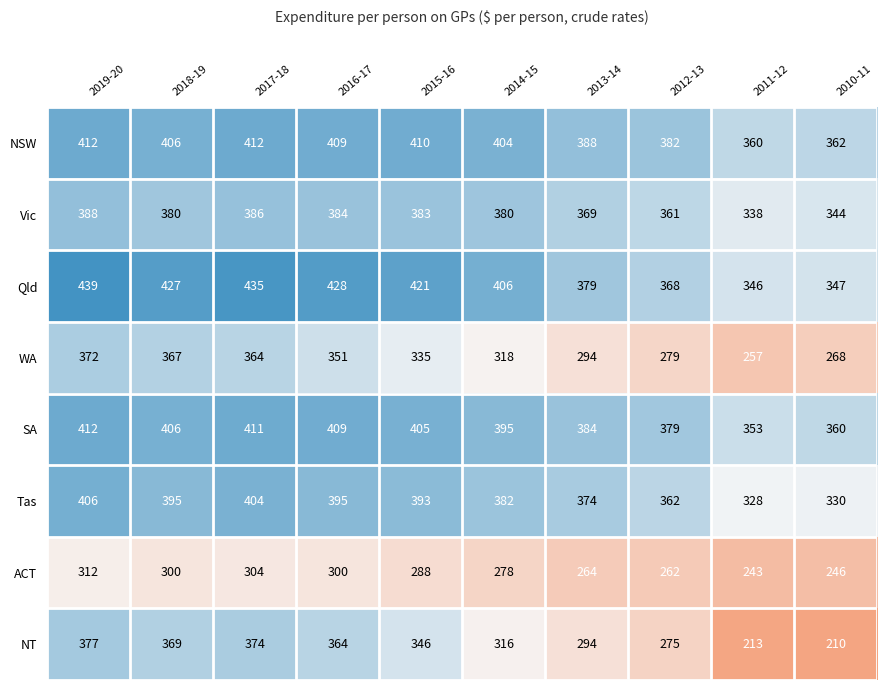

Rank the series at 2017-18 from highest to lowest value.

Qld, NSW, SA, Tas, Vic, NT, WA, ACT